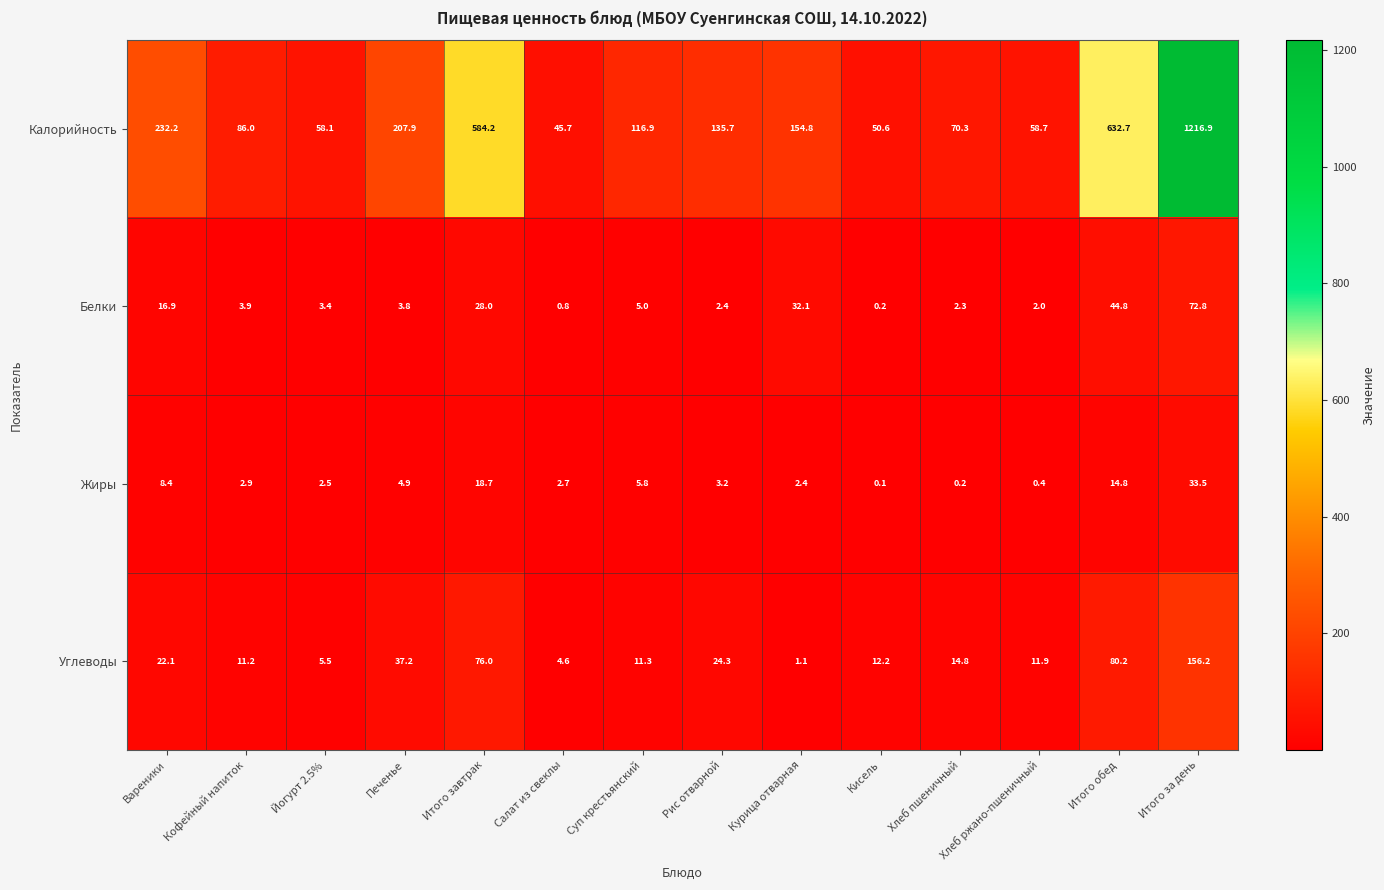

Which category has the lowest value in the Белки series?

Кисель